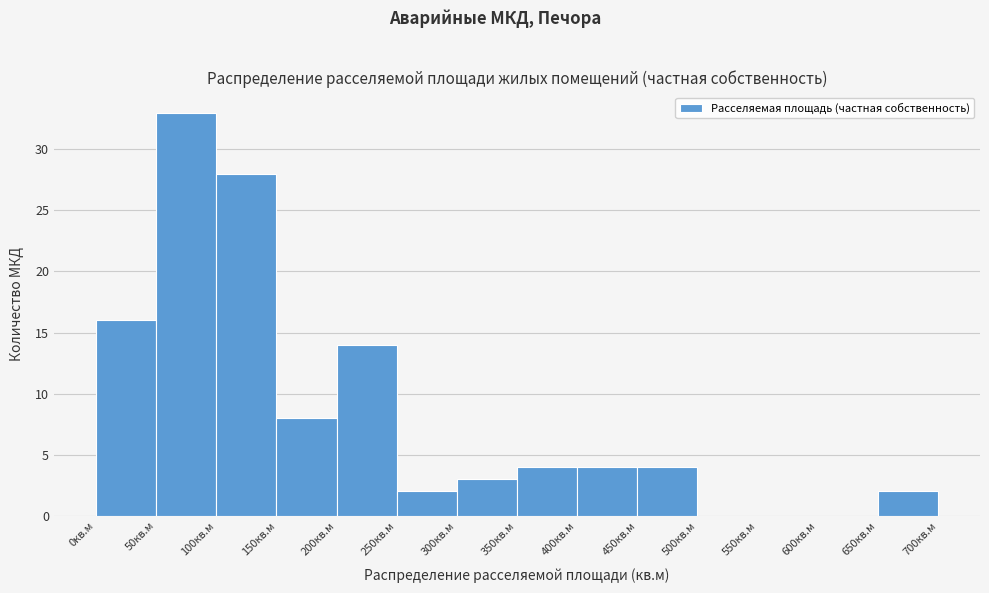

Which range on the x-axis has the tallest bar?

50 to 100